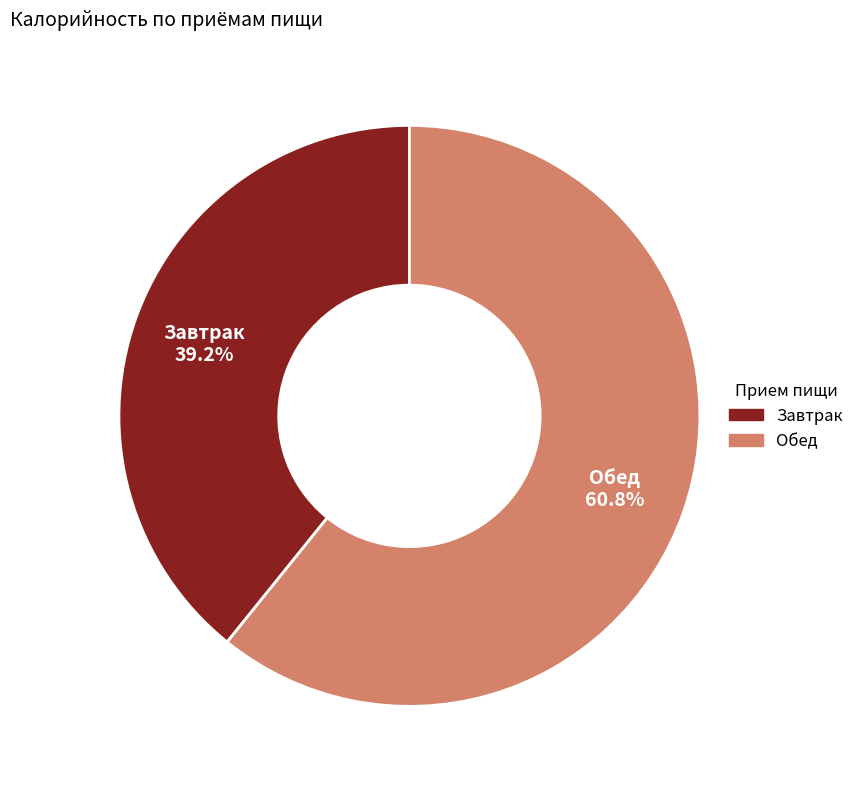

To the nearest percent, what portion does Завтрак represent?

39%